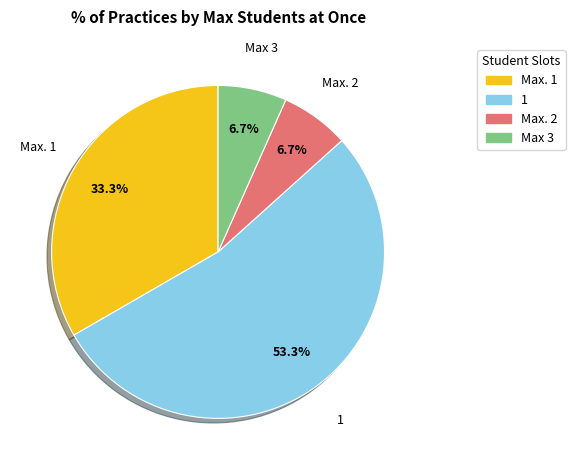

Does any single category account for the majority?

Yes